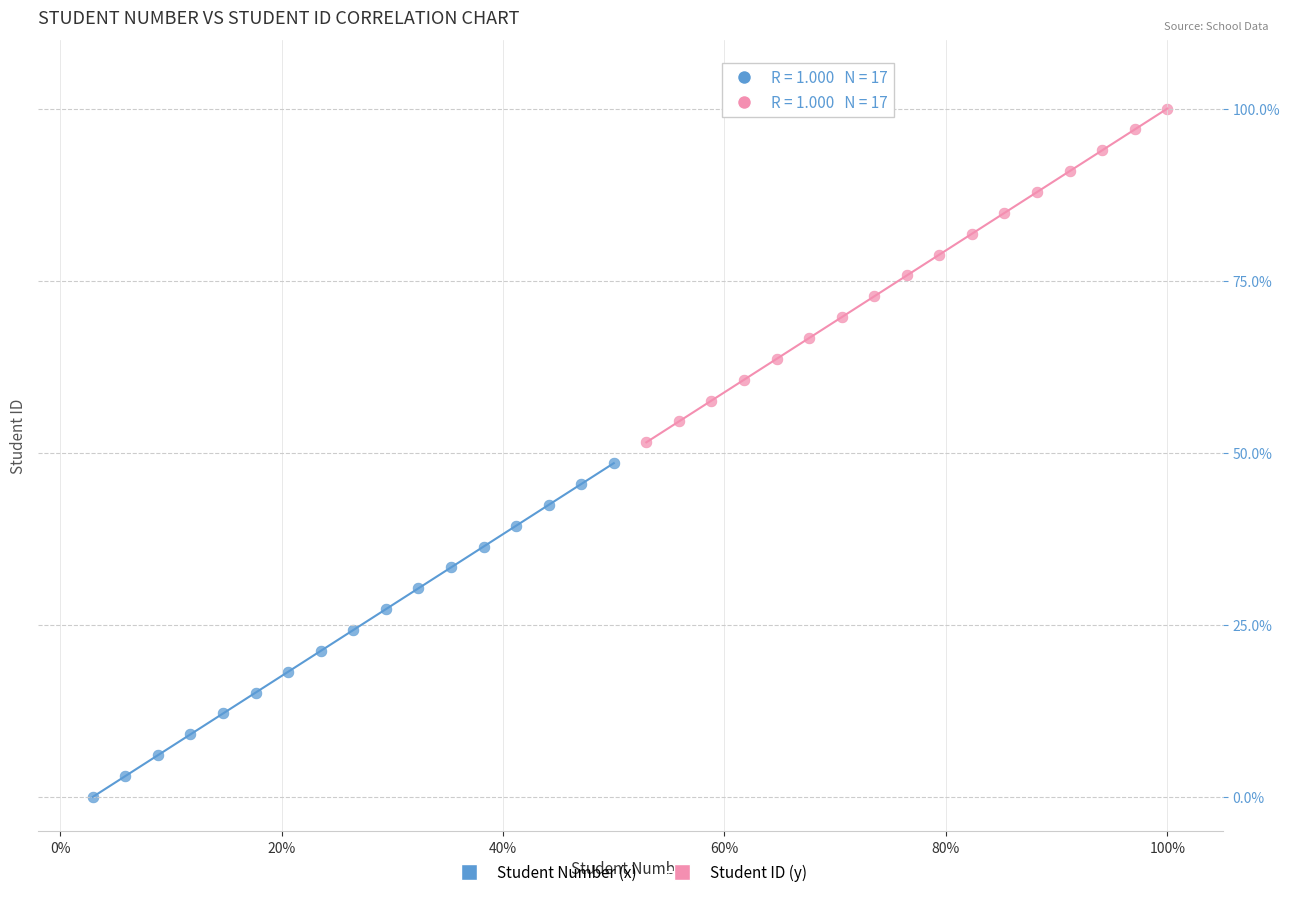

Which series contains the highest Y value?

Student ID (y)